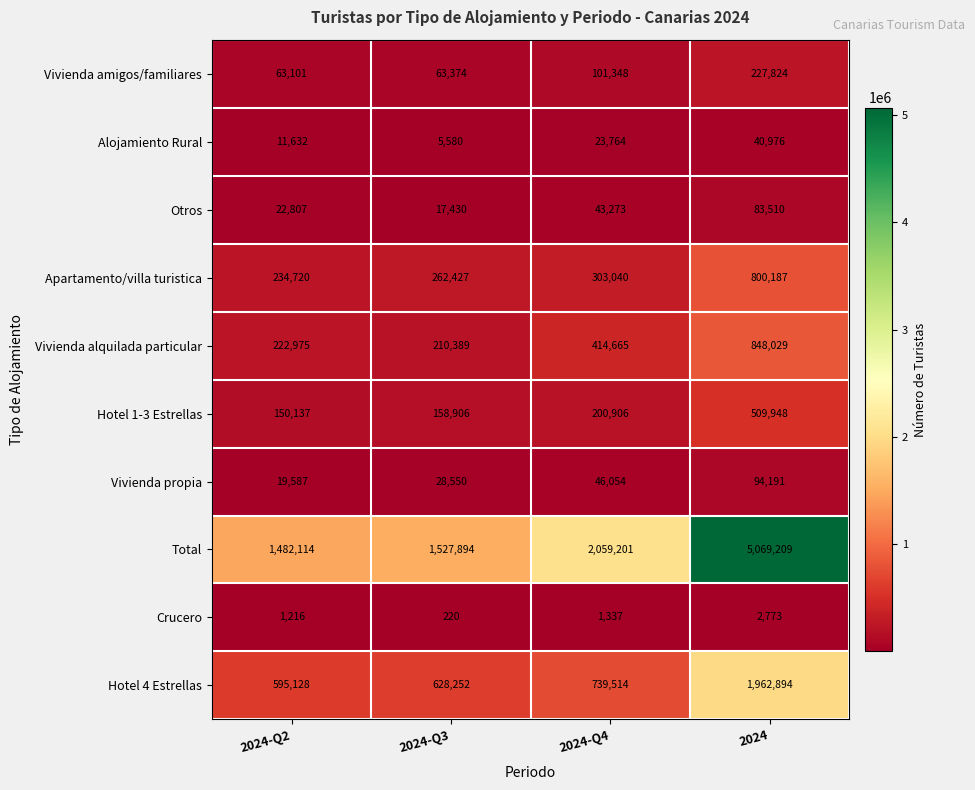

At how many categories does at least one series exceed 4921438?

1